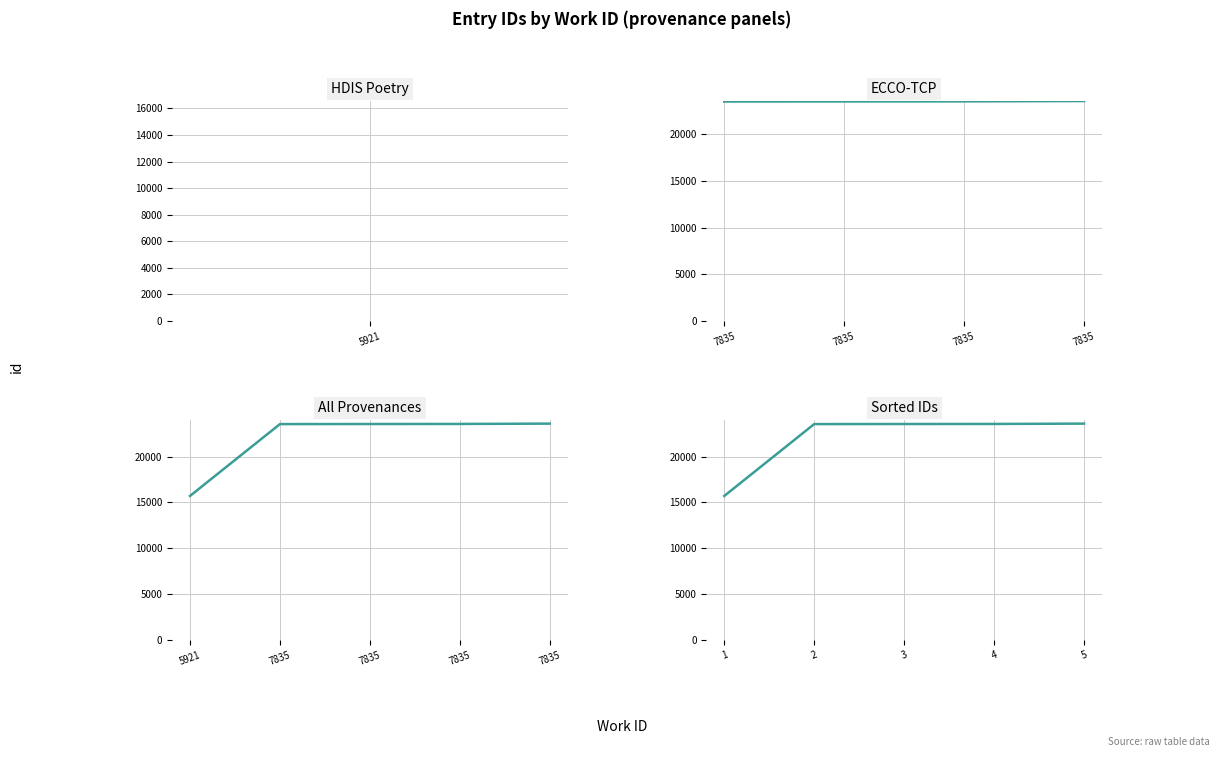

List the labels in order of value, largest first.

7835, 7835, 7835, 7835, 5921